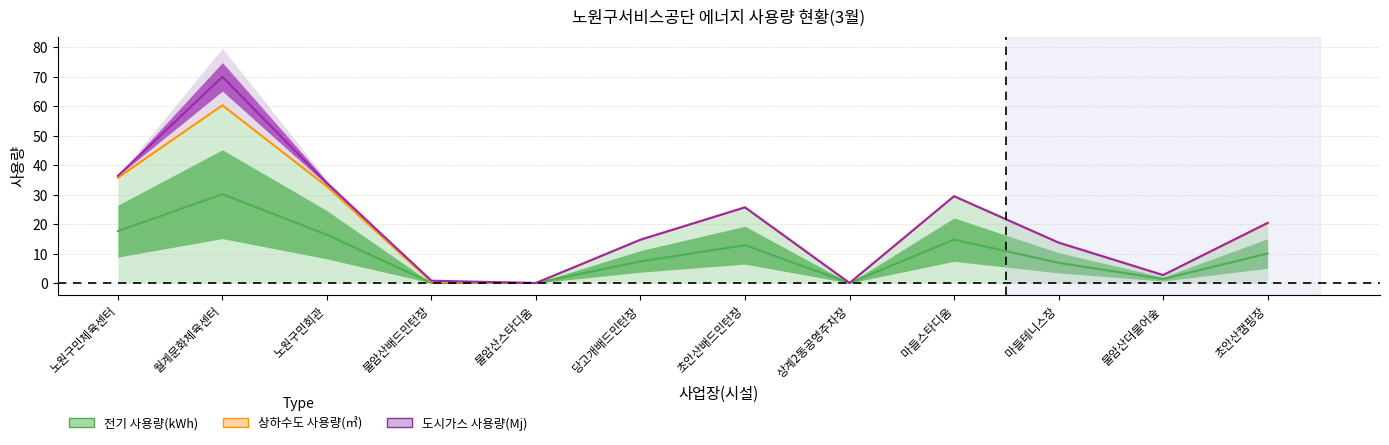

How many lines are shown in the chart?

3